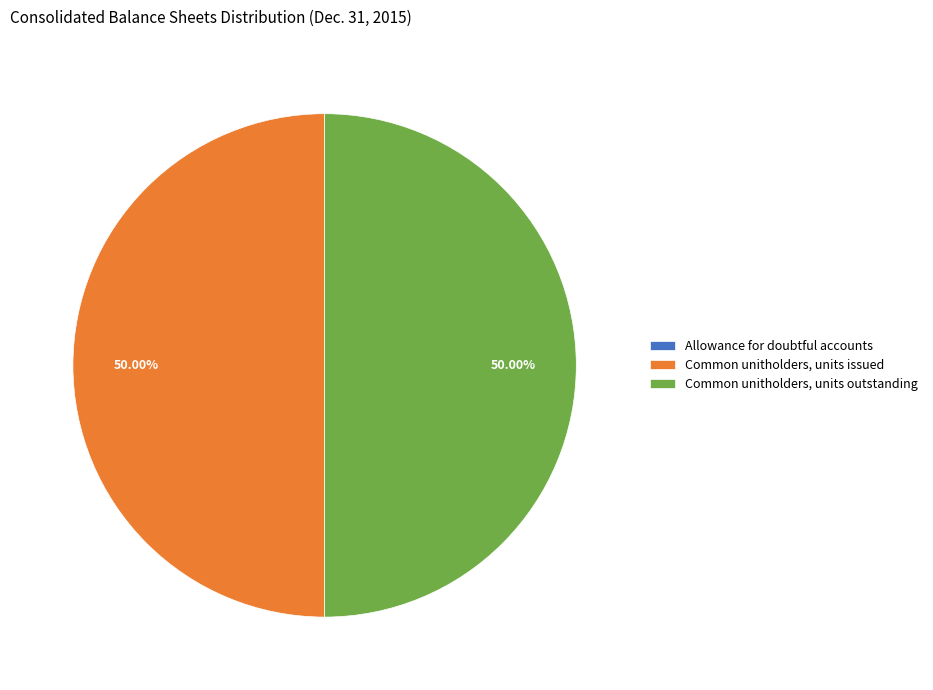

Combined, do Common unitholders, units outstanding and Common unitholders, units issued account for over 50%?

Yes